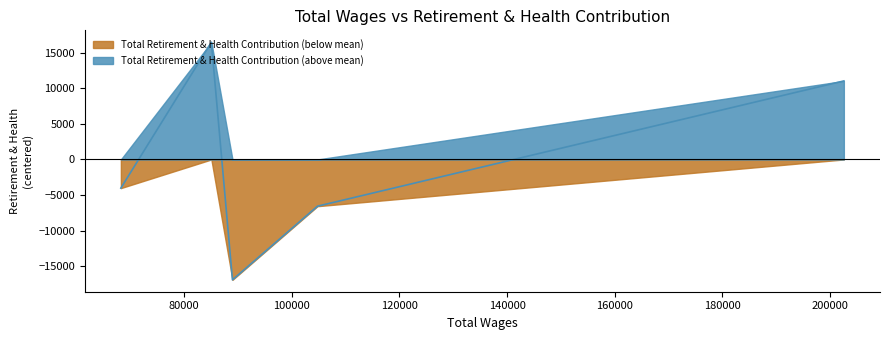

What is the difference between the maximum and second lowest values?

23054.0